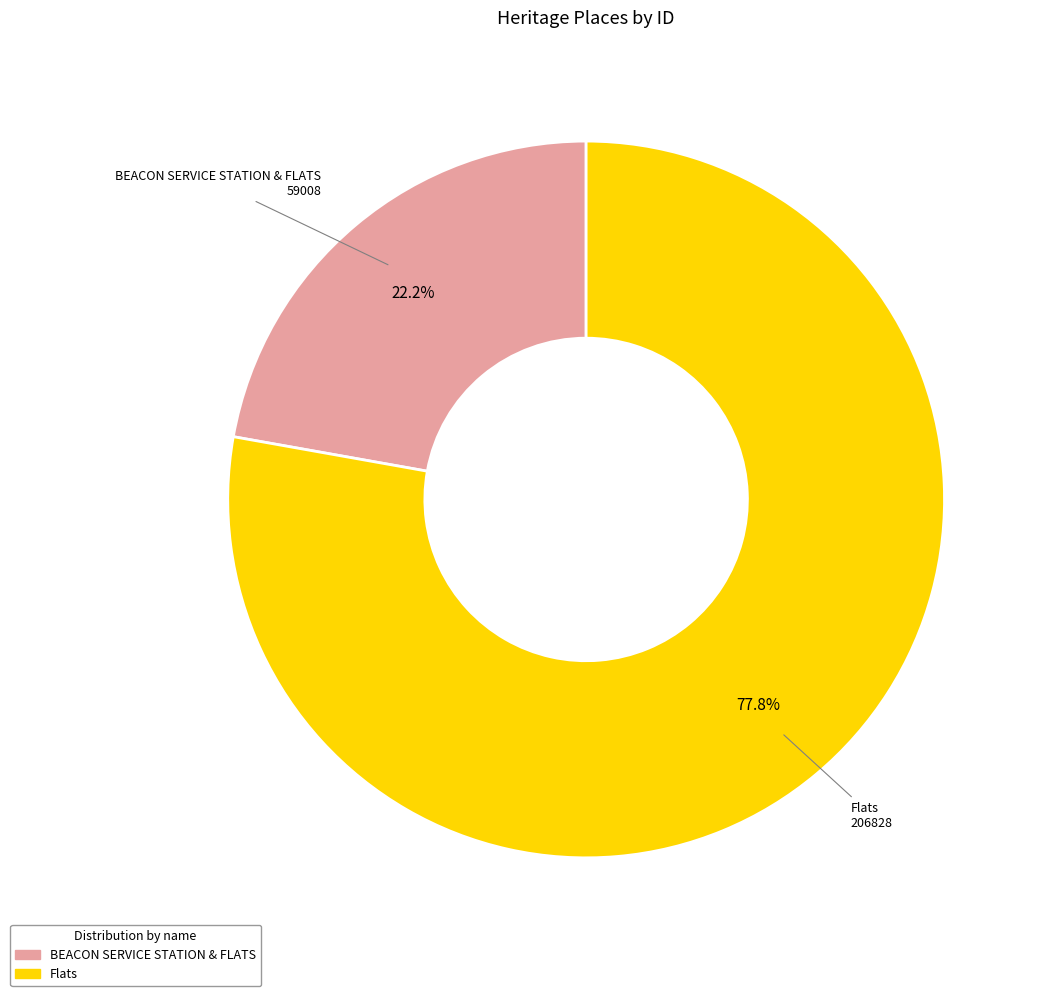

Which category has the biggest portion of the pie?

Flats